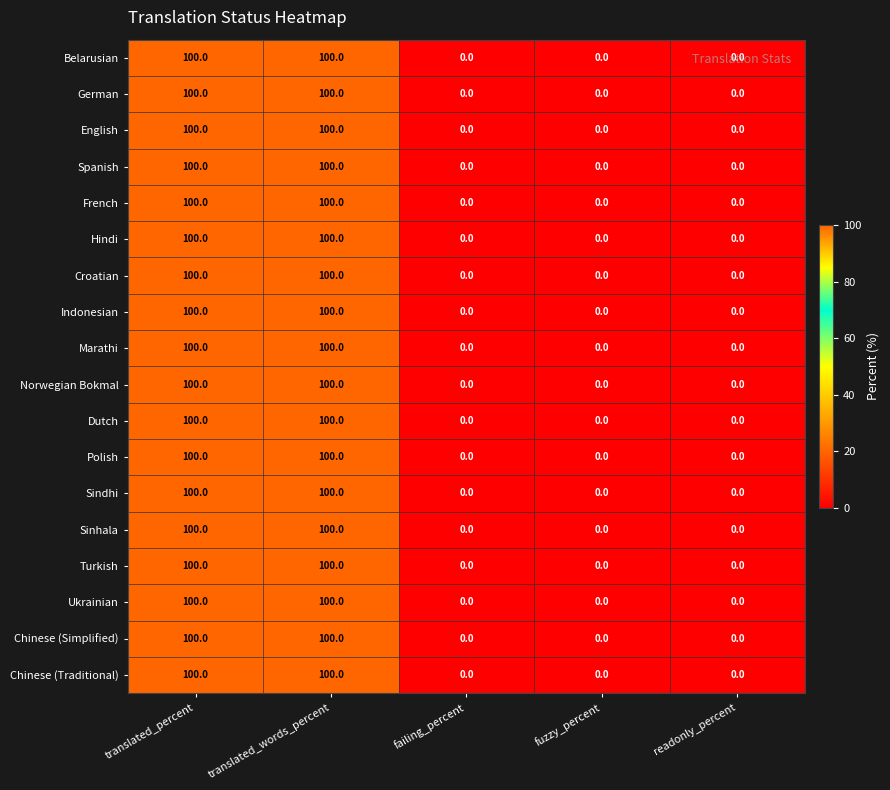

Is it true that English equals 100 at translated_words_percent?

True